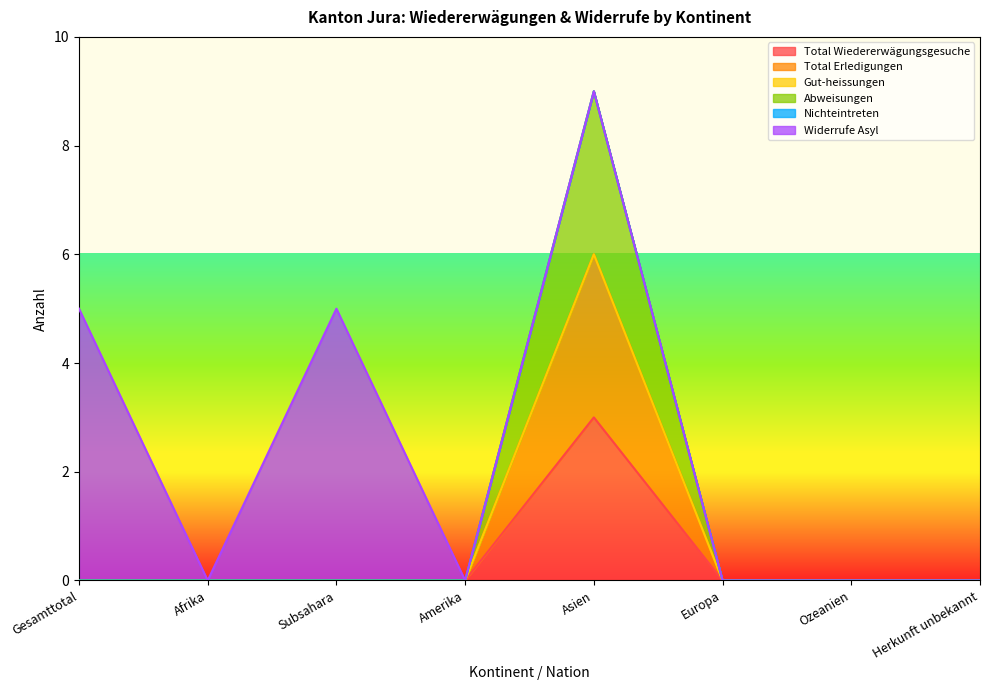

At which category does the chart reach its peak across all series?

Asien